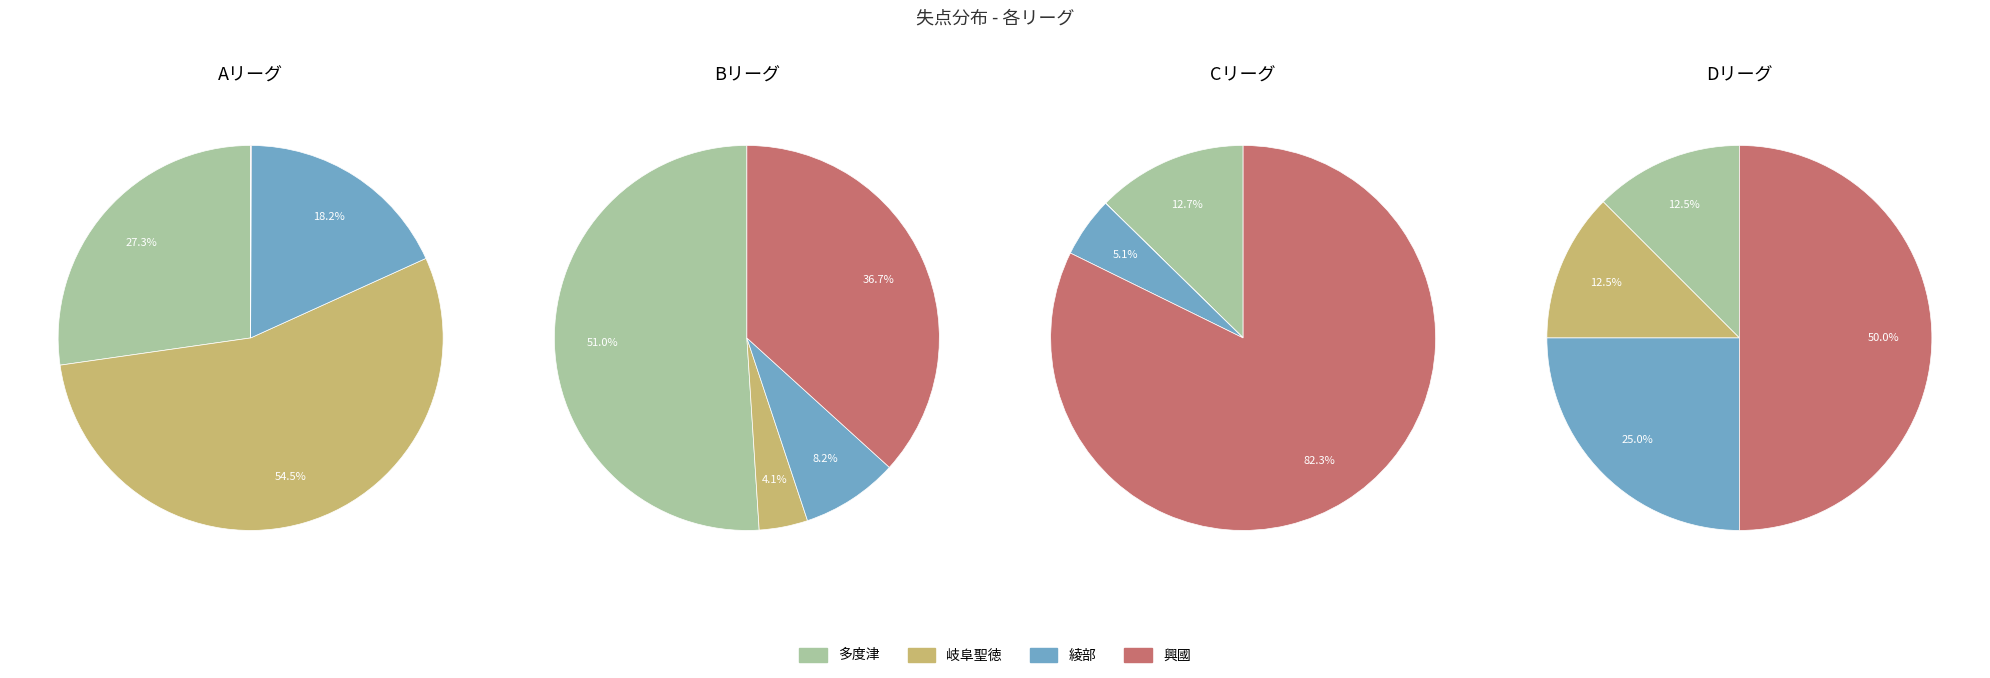

Count the number of slices in the pie.

4